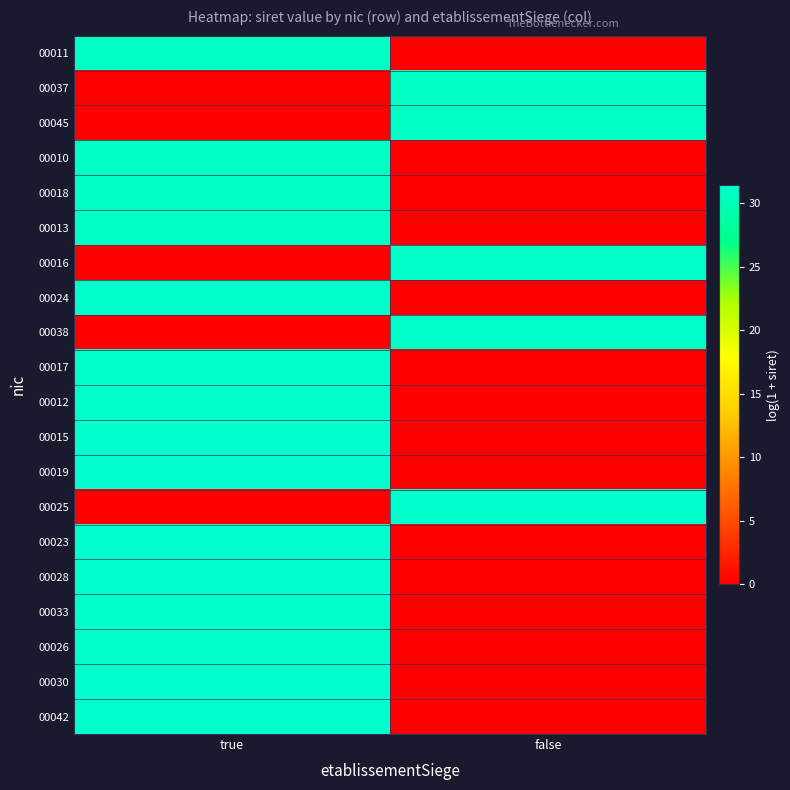

Between false and true, which is larger?

true